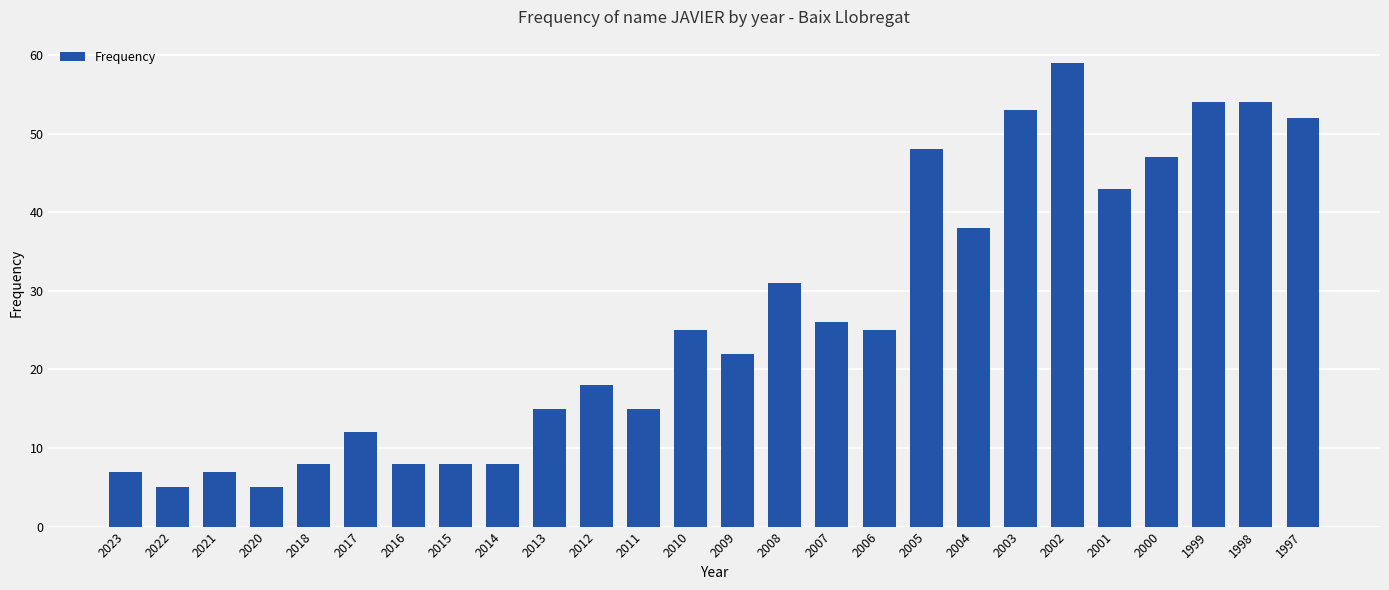

What is the sum of the values at 2017 and 2013?

27